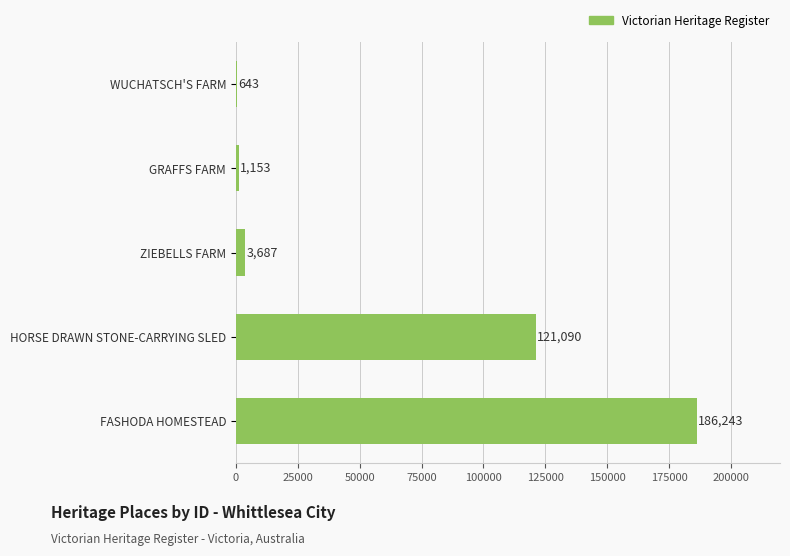

What is the change in value from WUCHATSCH'S FARM to ZIEBELLS FARM?

+3044